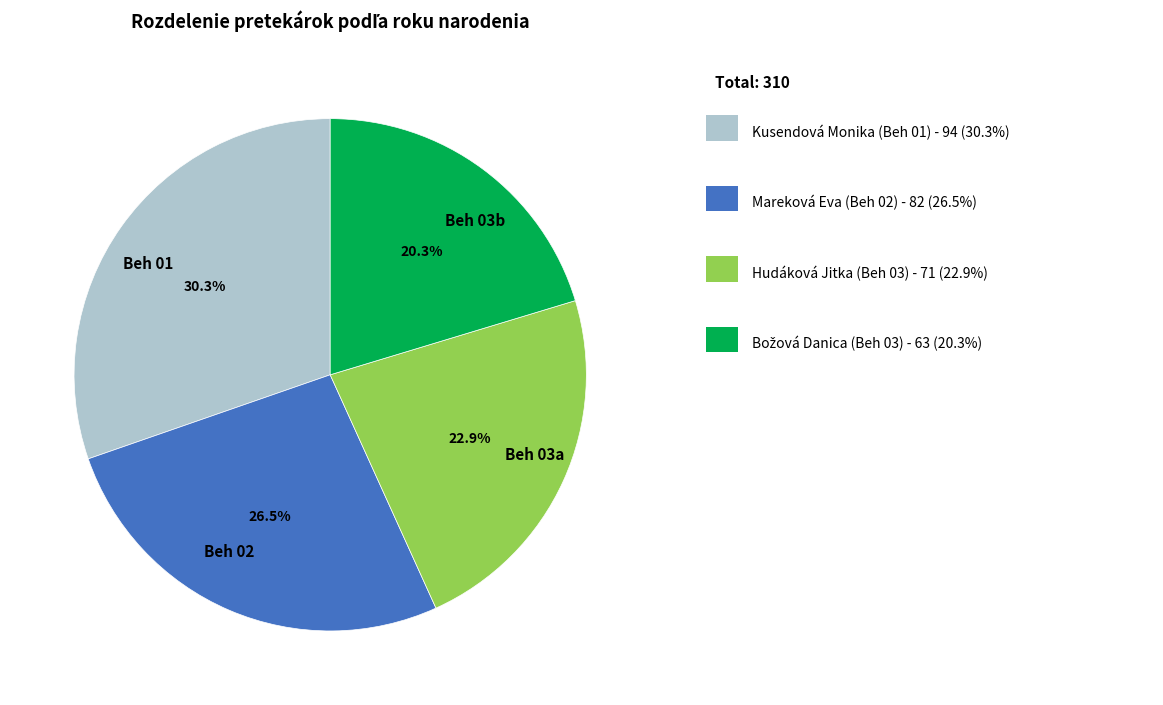

Which slice is the largest?

Beh 01